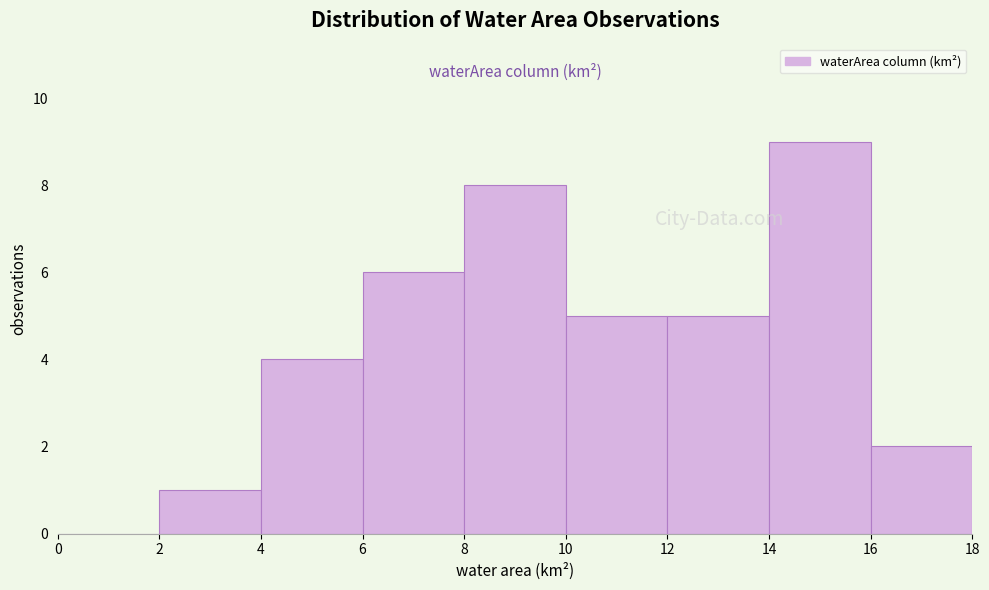

Reading left to right, transcribe this chart: for each bar, give the range it covers on the x-axis and its height. The values are not printed on the chart, so give them approximately, as read against the axis.

0 to 2: 0
2 to 4: 1
4 to 6: 4
6 to 8: 6
8 to 10: 8
10 to 12: 5
12 to 14: 5
14 to 16: 9
16 to 18: 2